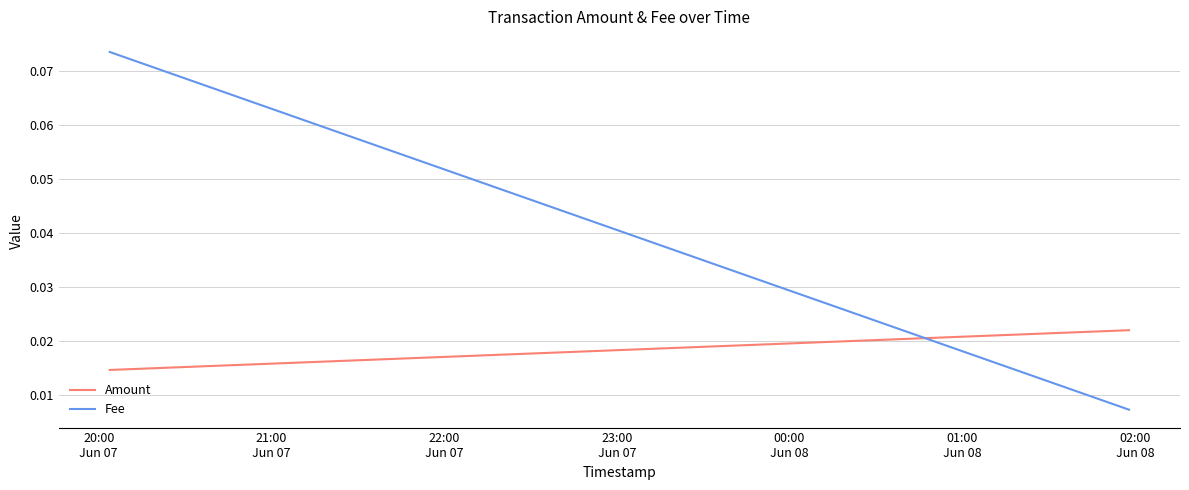

Is the value of Amount at 21:00
Jun 07 greater than the value of Fee at 21:00
Jun 07?

No